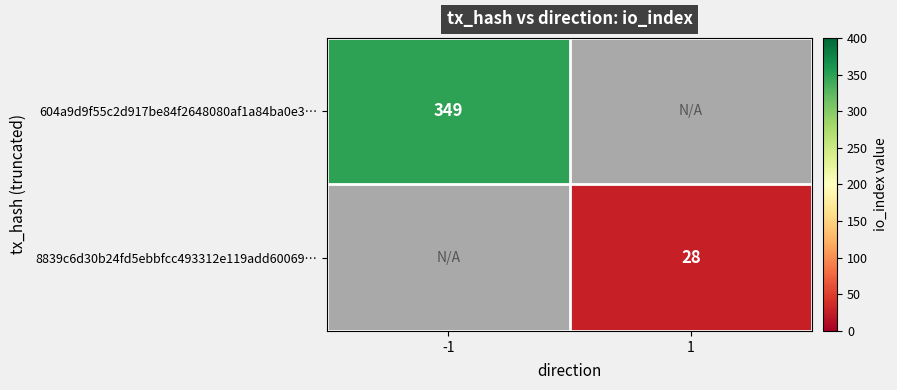

Is it true that 8839c6d30b24fd5ebbfcc493312e119add60069… equals 28 at 1?

True